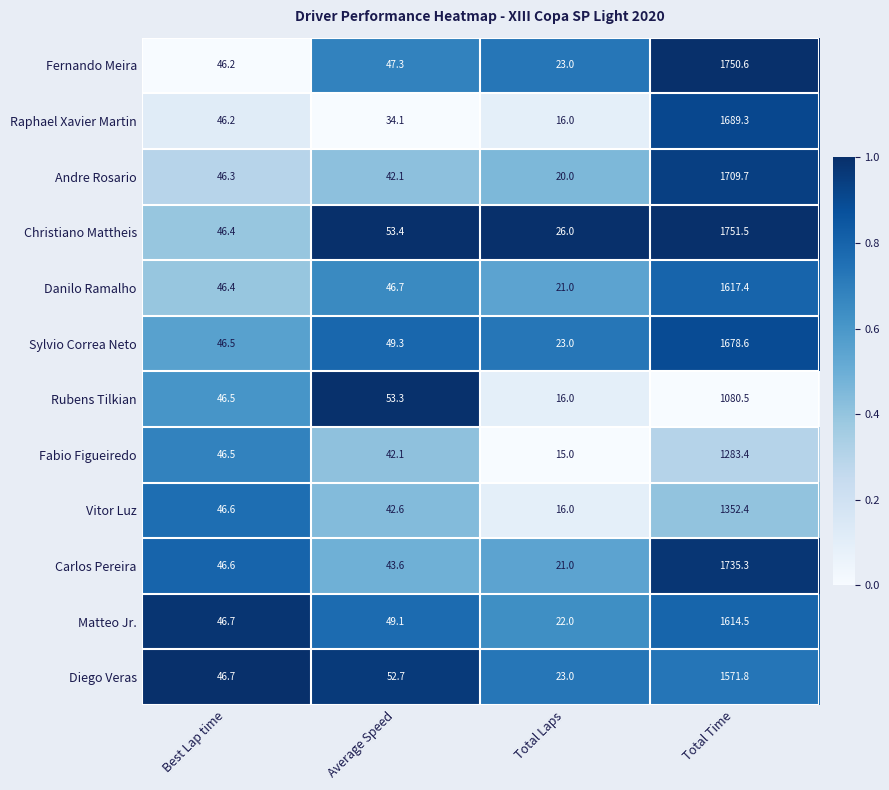

Which series has the widest spread of values?

Fernando Meira